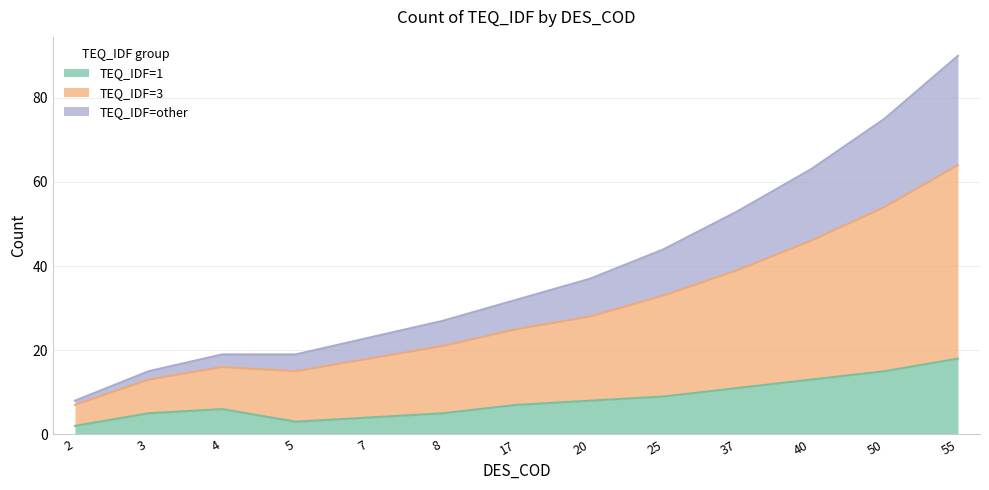

Which series changed the most between 17 and 37?

TEQ_IDF=3